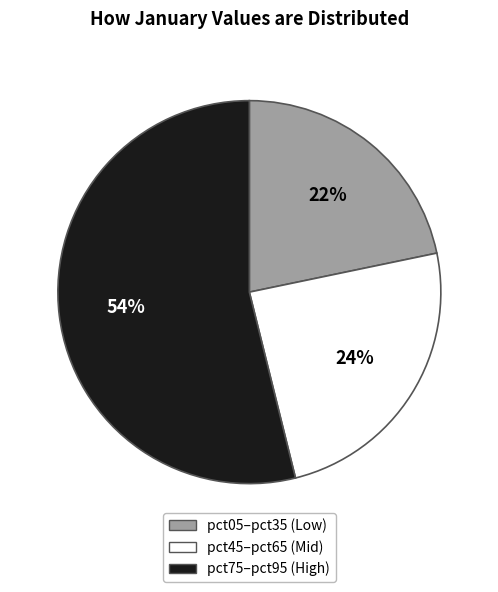

To the nearest percent, what is the average slice percentage?

33%